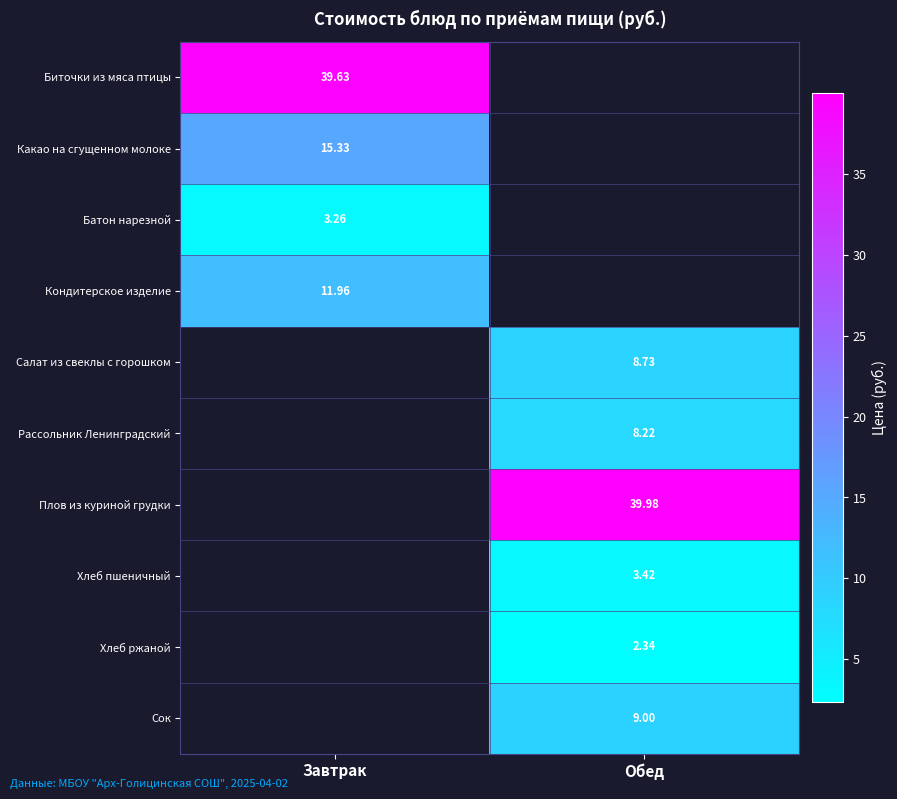

Is the value of Салат из свеклы с горошком at Обед greater than the value of Кондитерское изделие at Завтрак?

No